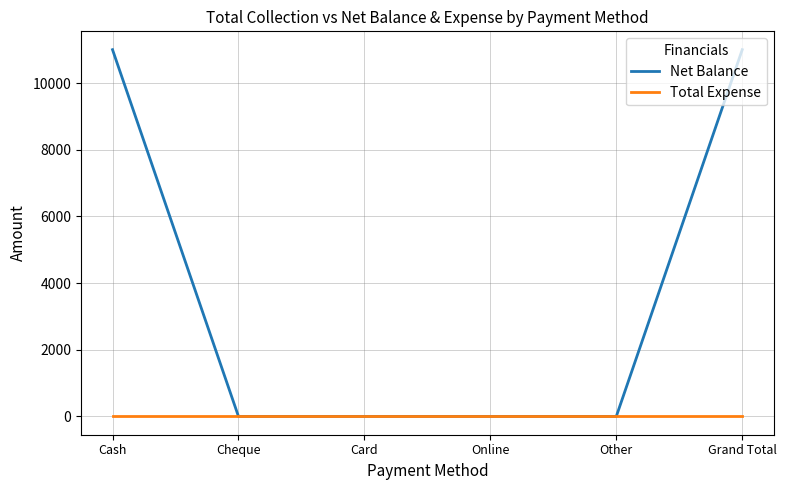

Which series has the widest spread of values?

Net Balance